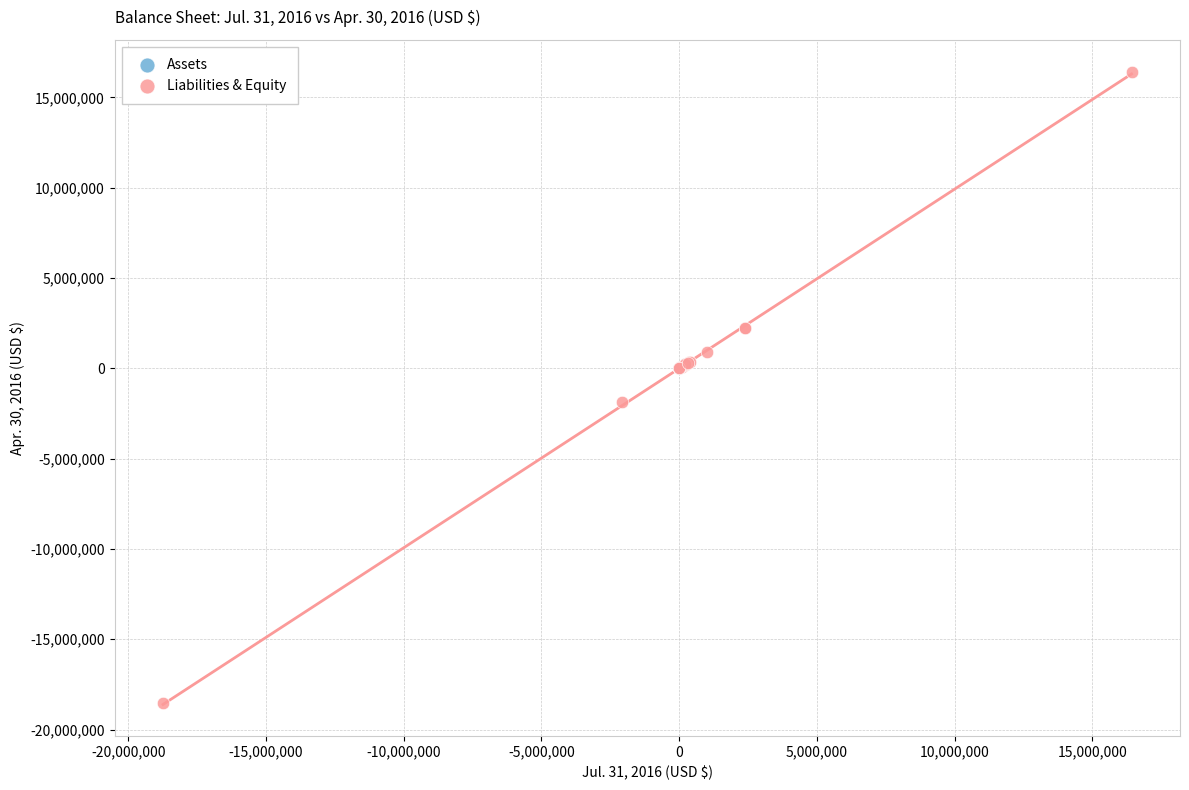

Which series contains the lowest Y value?

Liabilities & Equity